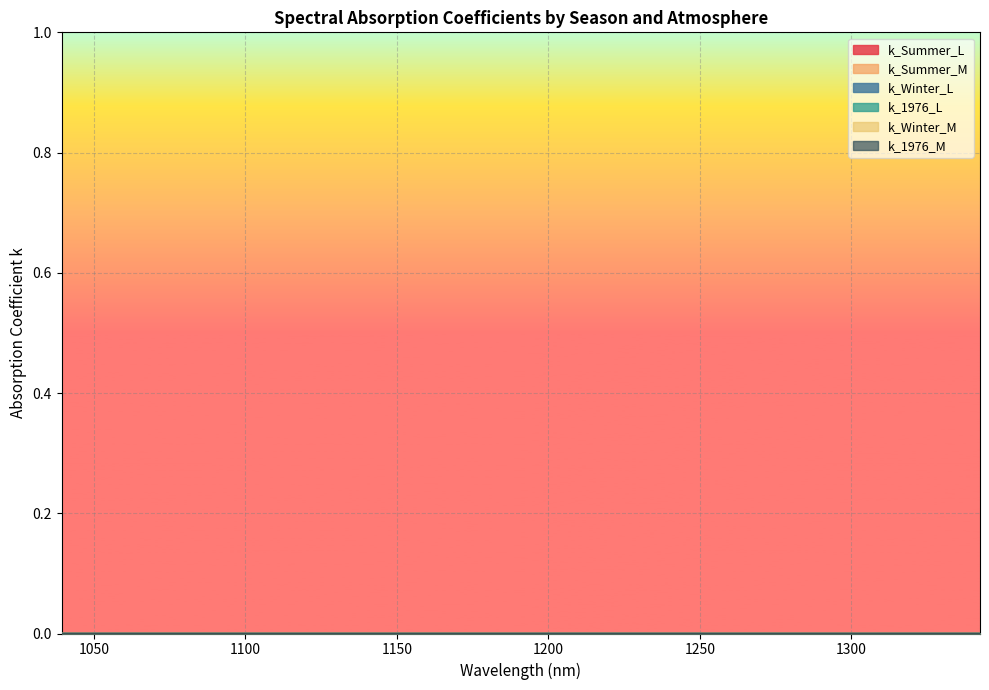

How many positive values does the k_Summer_L series have?

26